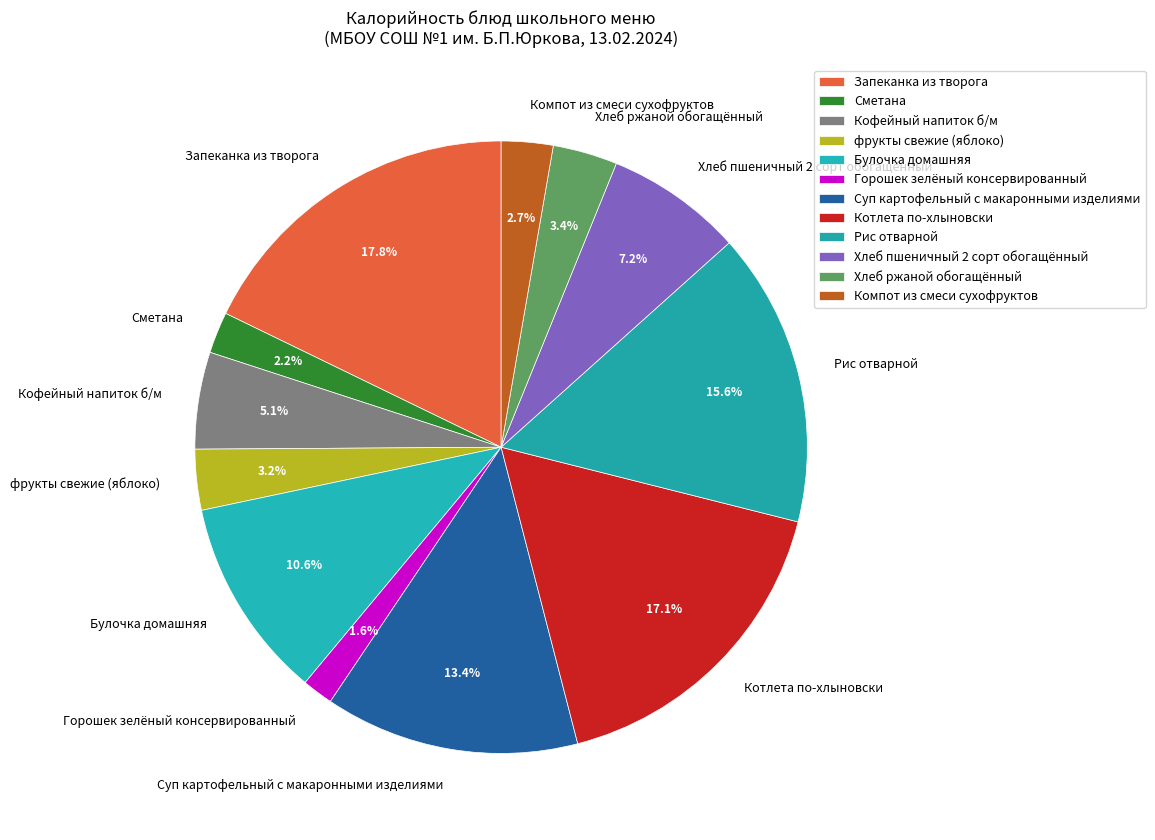

To the nearest percent, what is the average slice percentage?

8%